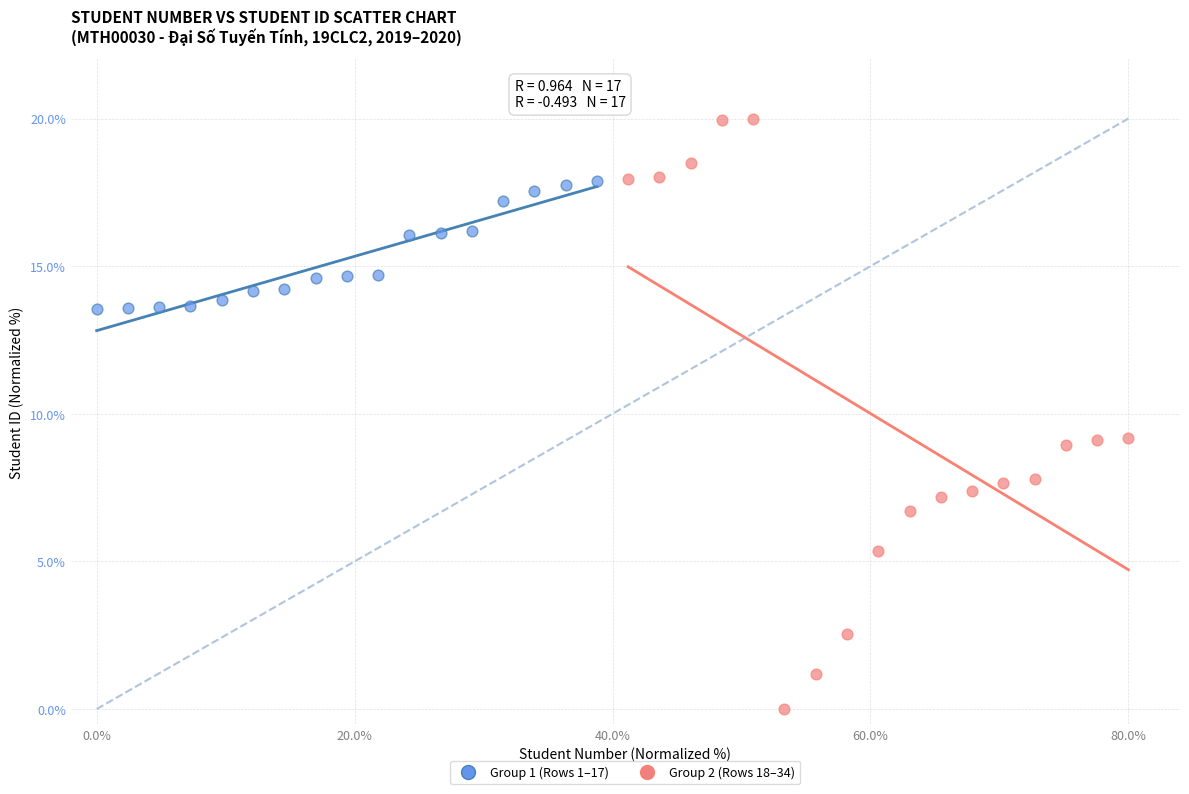

Which series contains the highest Y value?

Group 2 (Rows 18–34)